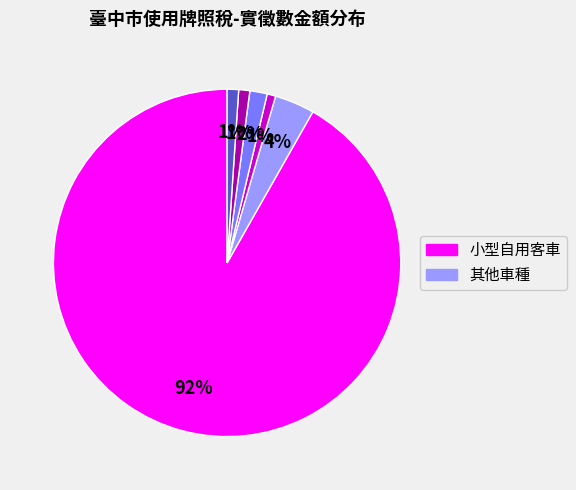

To the nearest percent, what is the average slice percentage?

17%